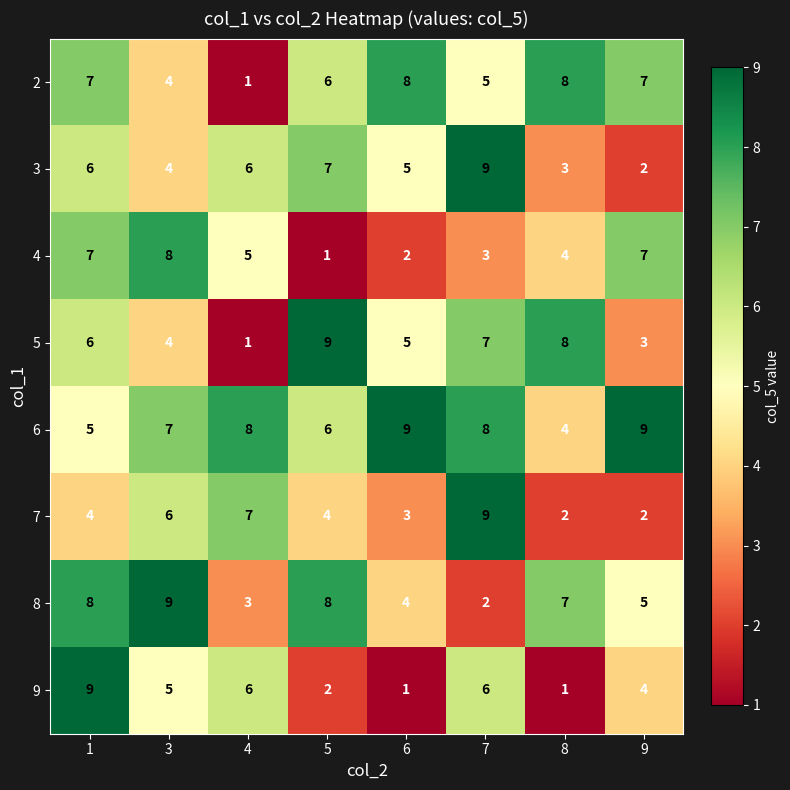

Which category has the highest value in the 4 series?

3